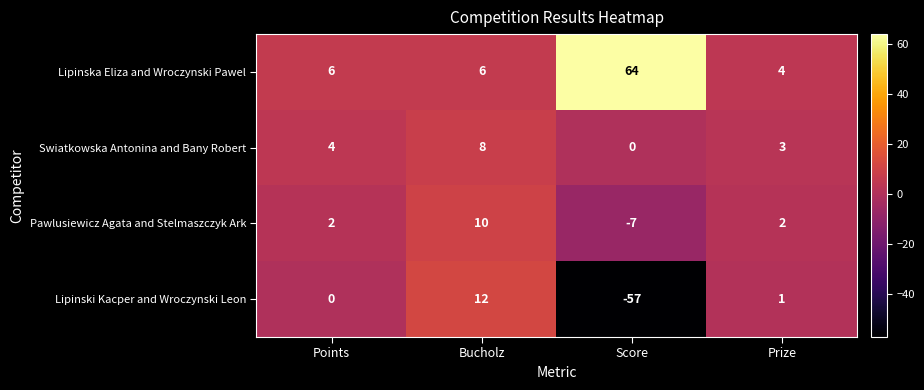

Which category has the highest value across all series?

Score